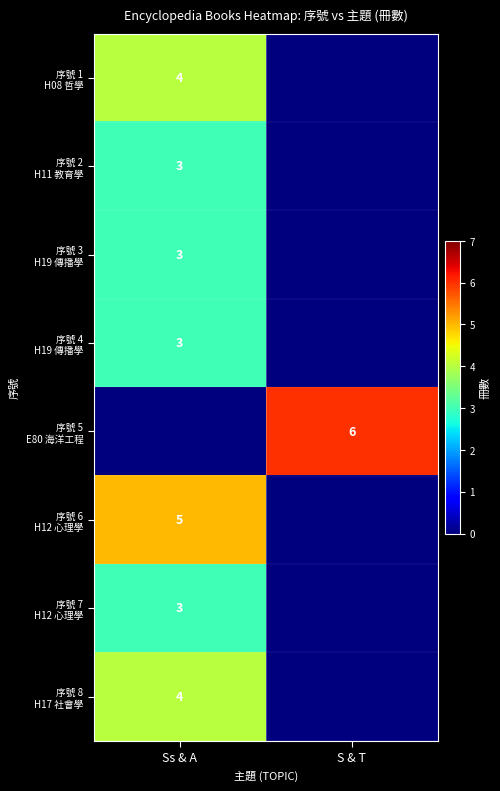

What is the difference between the 序號 6 H12 心理學 values at S & T and Ss & A?

5